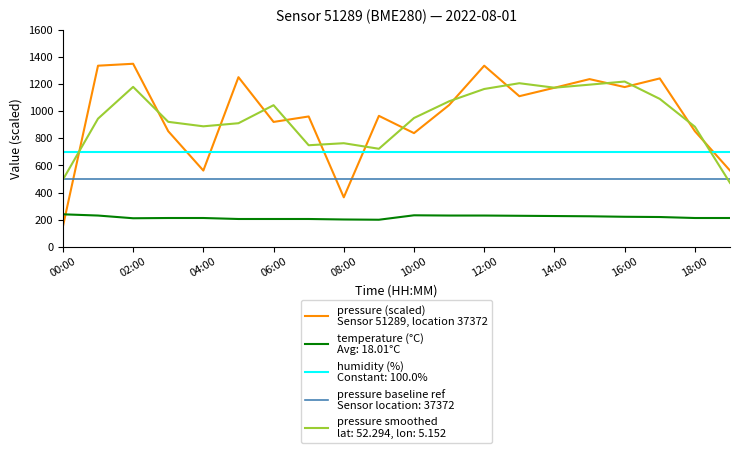

Is this an area chart (filled region under the line)?

No